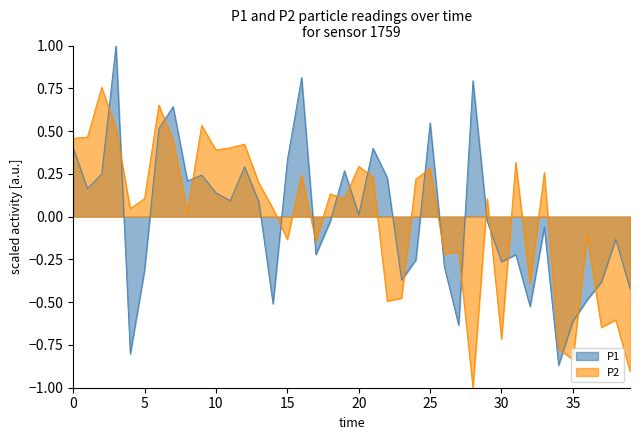

The P1 series shows 0.0 at 20. True or false?

True